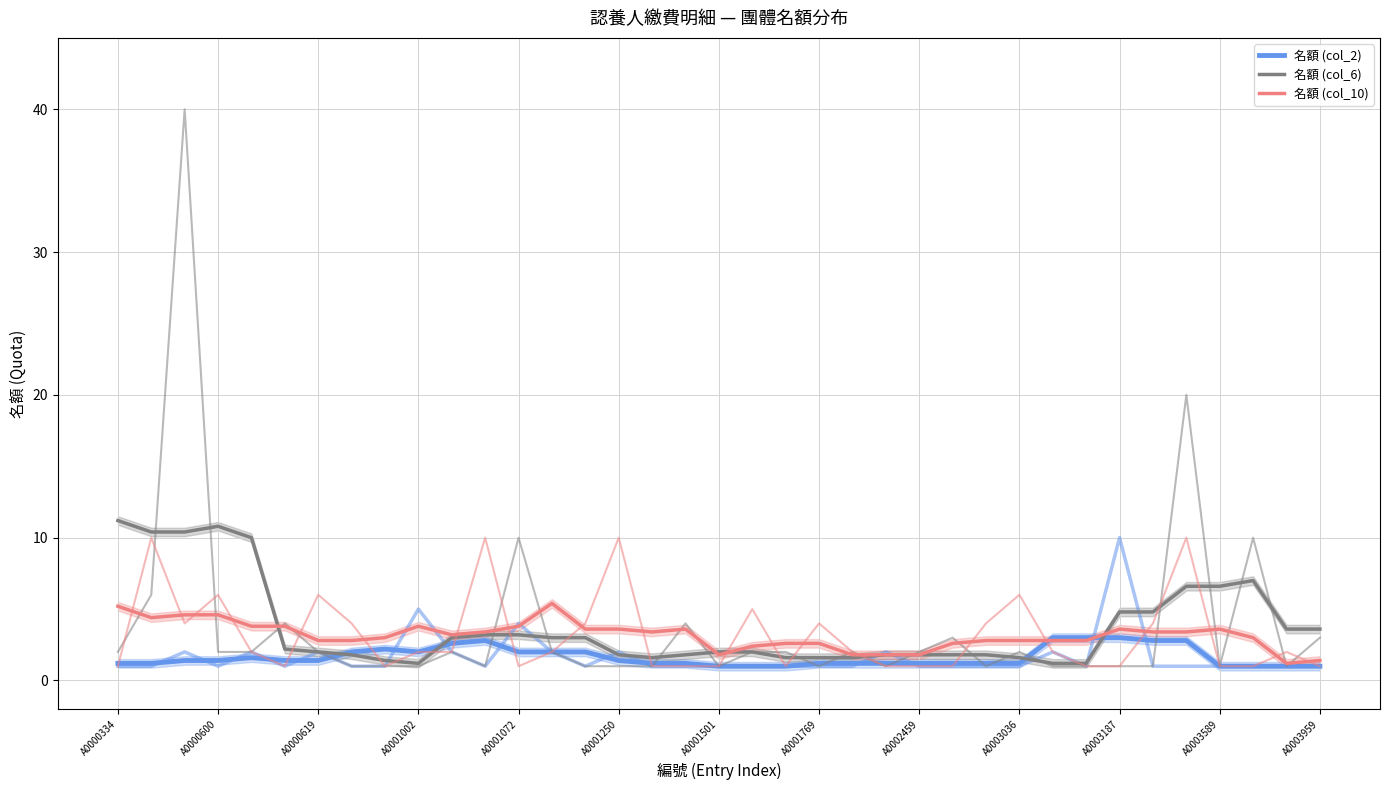

The value of 名額 (col_6) at A0003589 is 2.7. True or false?

False